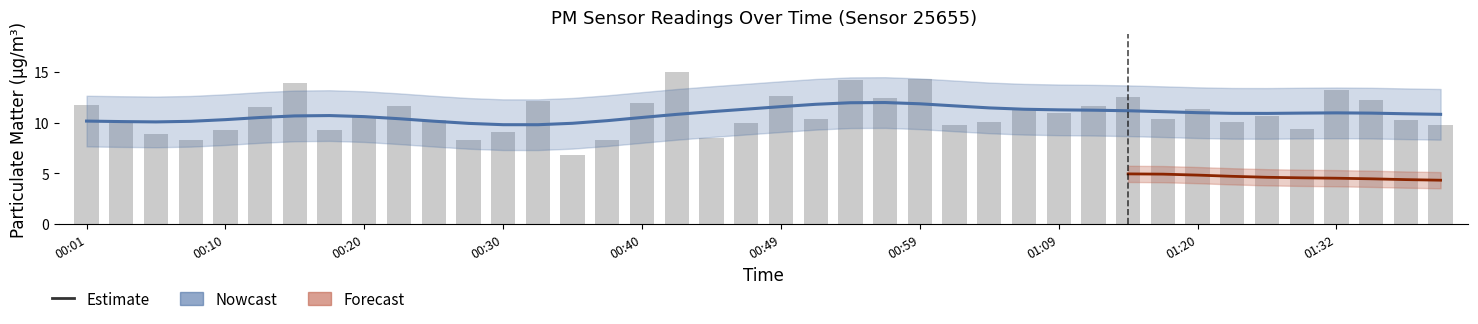

Which category has the highest value across all series?

00:42